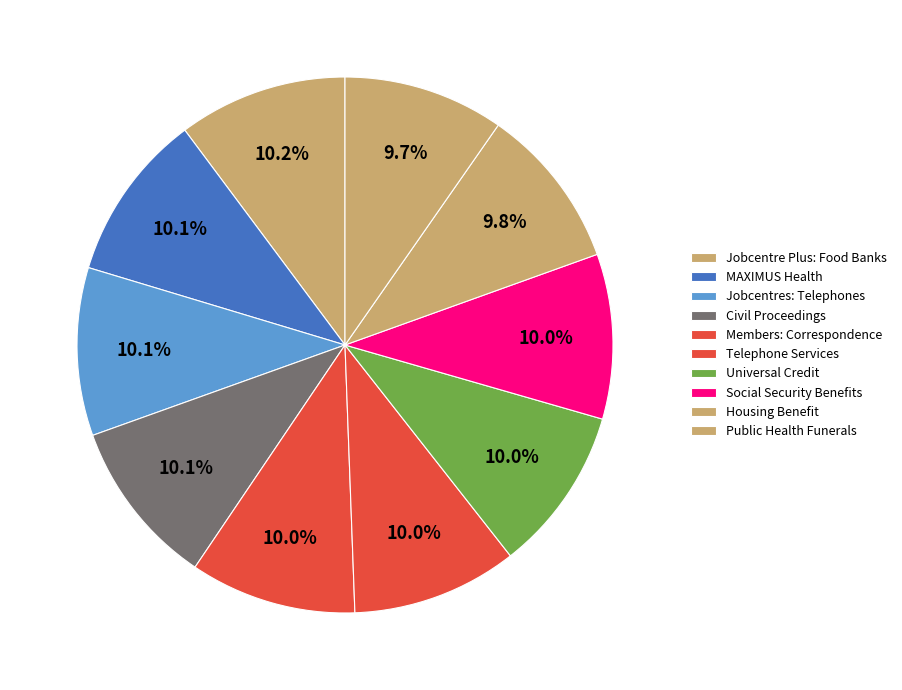

To the nearest percent, what is the average slice percentage?

10%